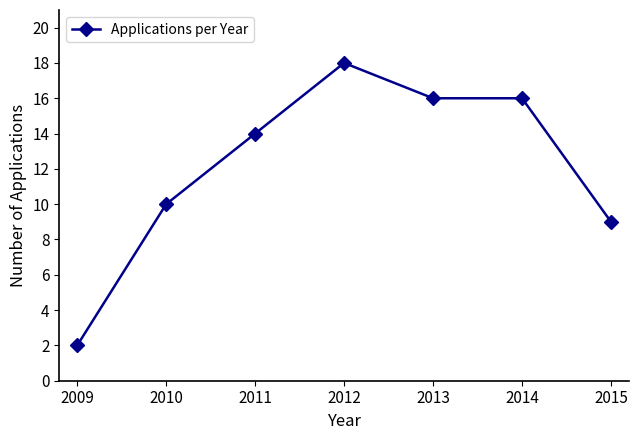

Does the chart display data point markers on the line(s)?

Yes